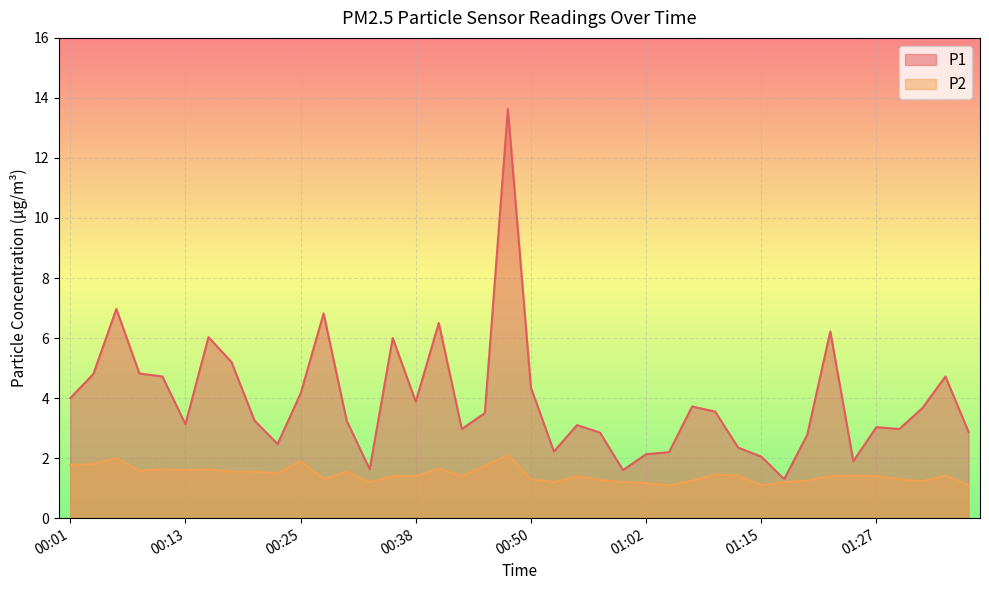

What is the minimum value shown in the chart?

1.1